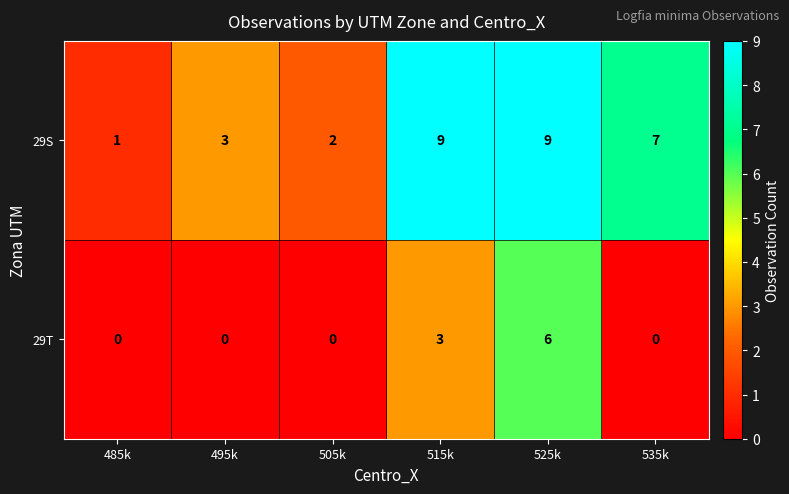

Reading left to right, transcribe all the data shown in this chart.

29S: 485k=1	495k=3	505k=2	515k=9	525k=9	535k=7
29T: 485k=0	495k=0	505k=0	515k=3	525k=6	535k=0